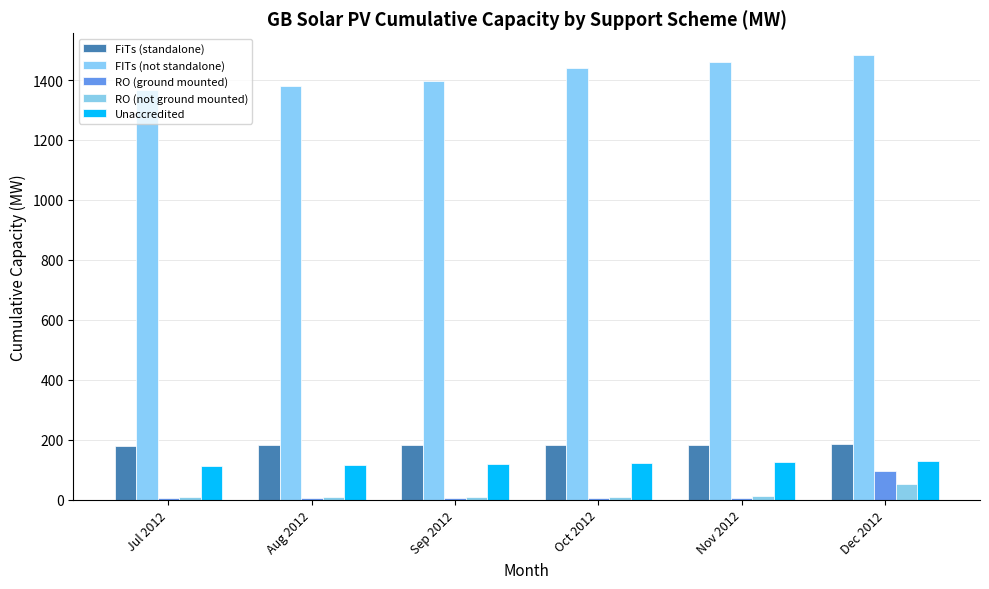

How many bars are there in total?

30